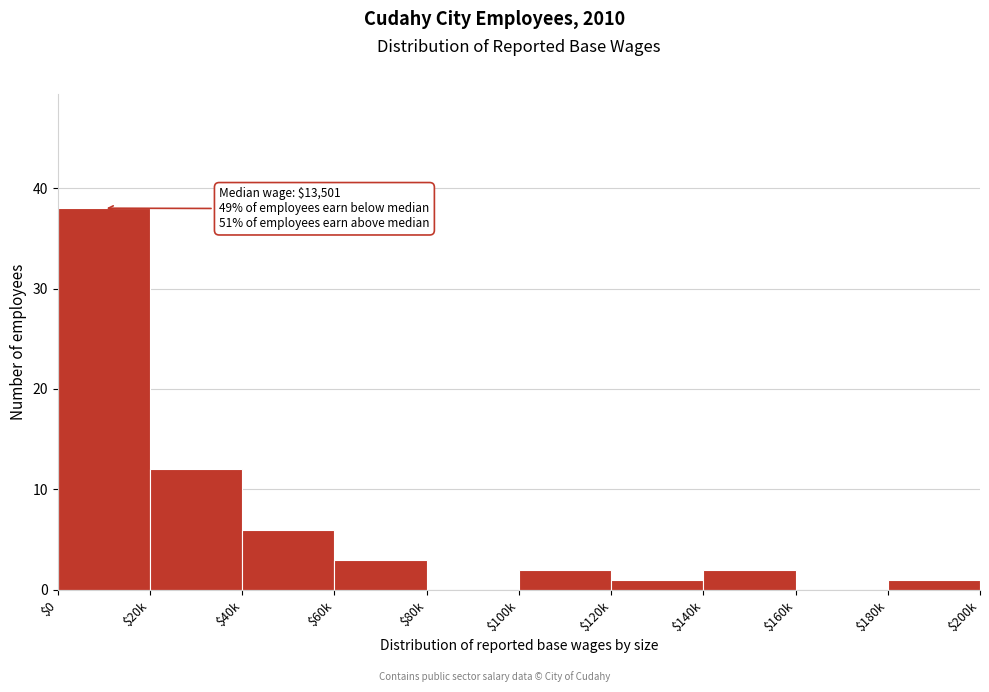

The chart shows a value of 12 at $20k. True or false?

True